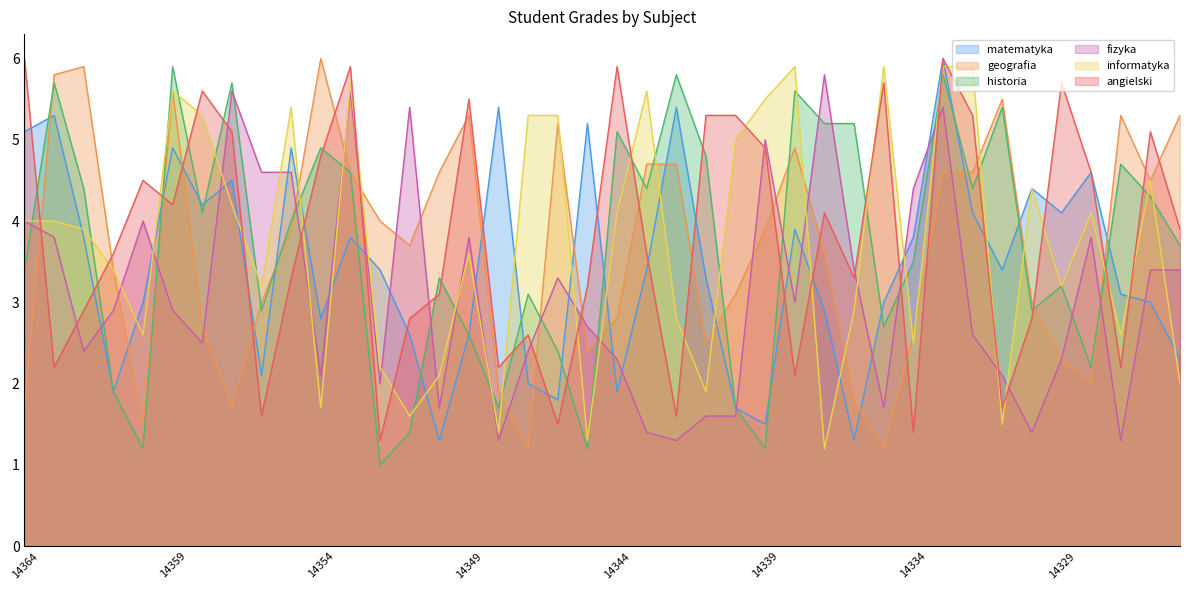

At 14327, list the series in order from smallest to largest.

fizyka, angielski, informatyka, matematyka, historia, geografia